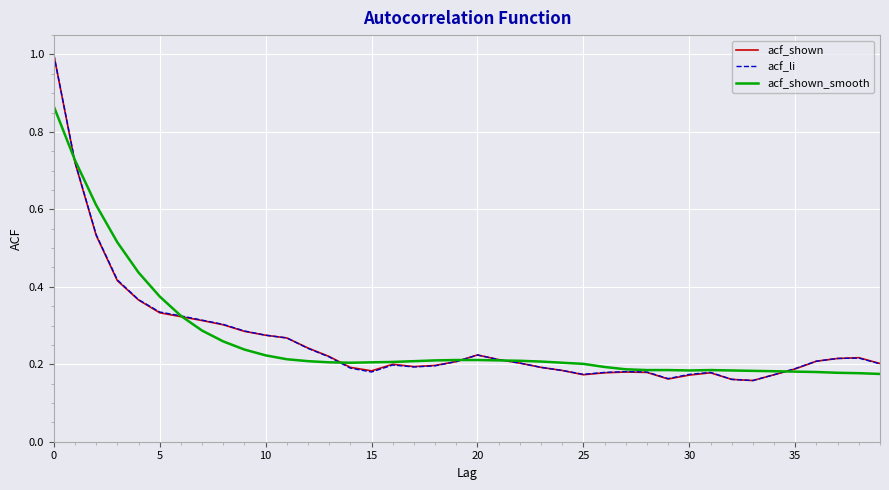

How many lines are shown in the chart?

3